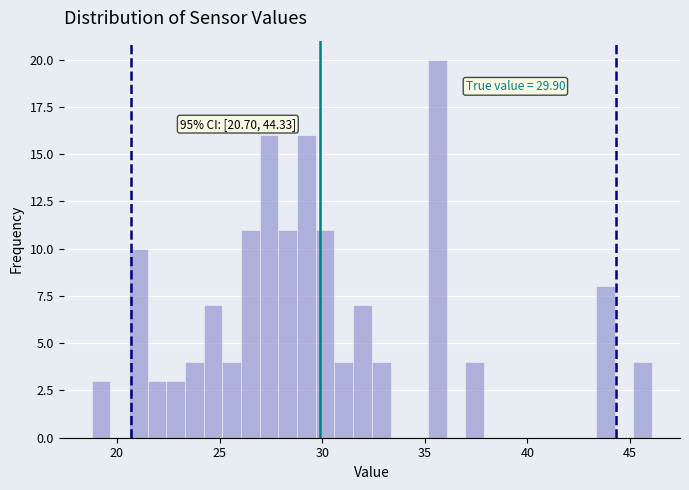

Around what value on the x-axis is the tallest bar? Give the approximate position of its centre, as read against the axis.

35.5